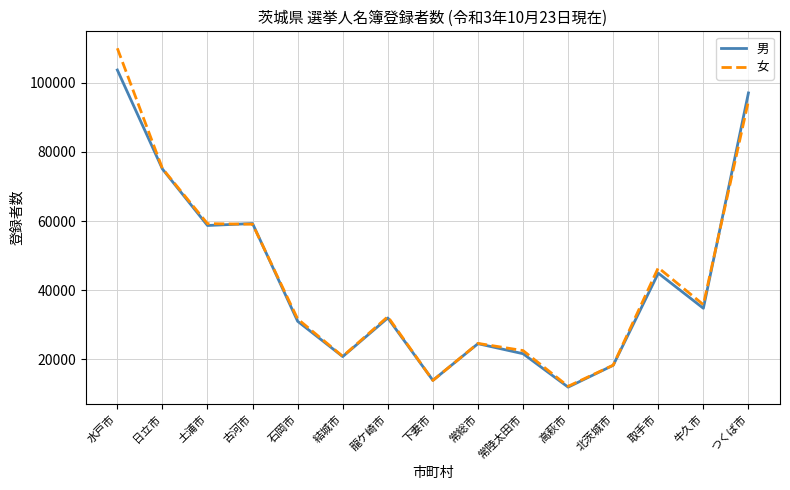

What is the smallest value displayed?

11871